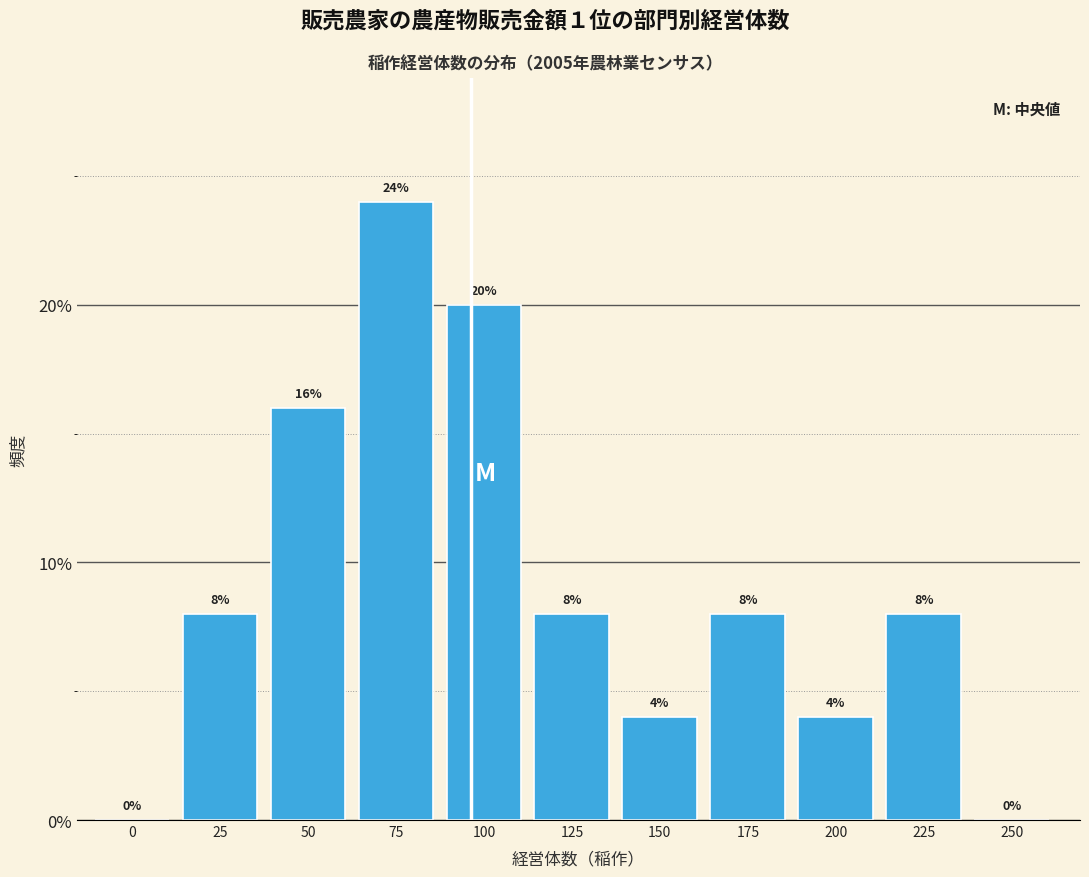

Reading right to left, extract all data points from this chart.

250=0	225=8	200=4	175=8	150=4	125=8	100=20	75=24	50=16	25=8	0=0